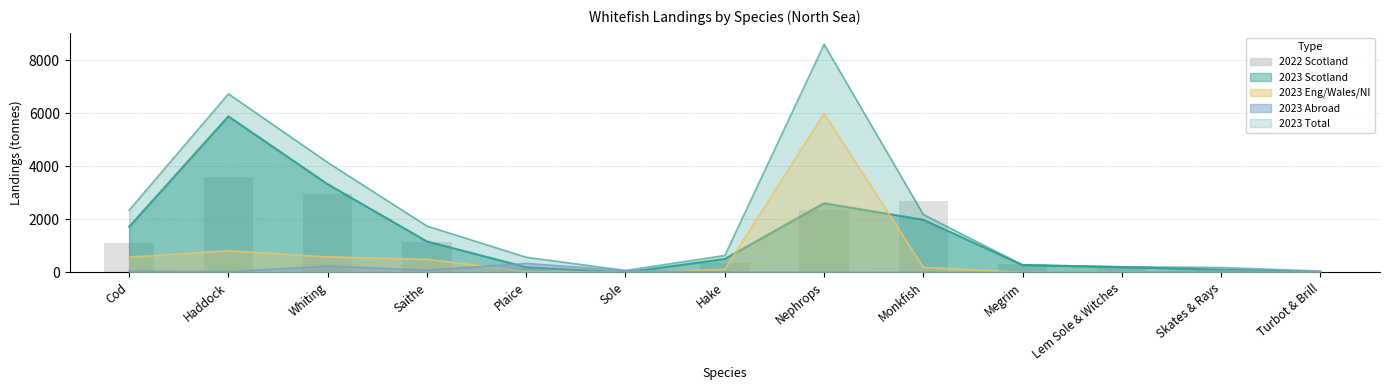

List the labels in order of value, largest first.

Haddock, Whiting, Monkfish, Nephrops, Saithe, Cod, Hake, Megrim, Lem Sole & Witches, Plaice, Skates & Rays, Turbot & Brill, Sole